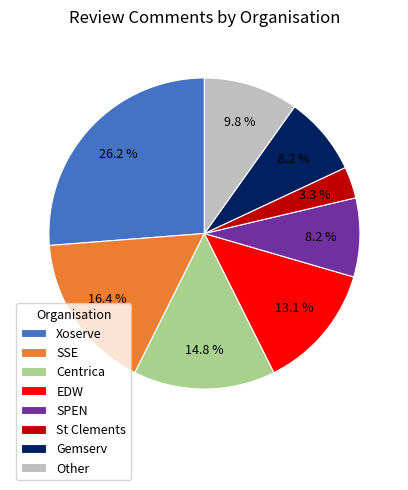

To the nearest percent, what is the difference between the Other and SPEN slice percentages?

2%